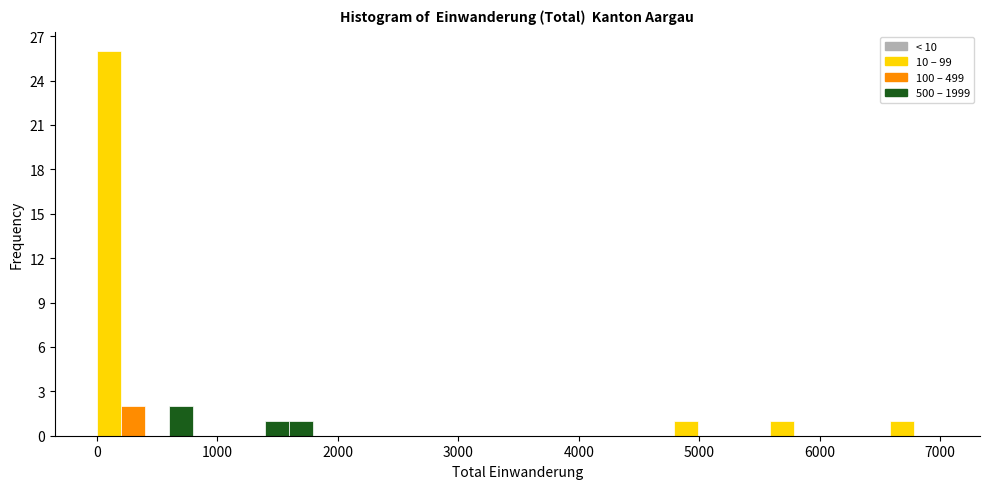

Around what value on the x-axis is the tallest bar? Give the approximate position of its centre, as read against the axis.

100